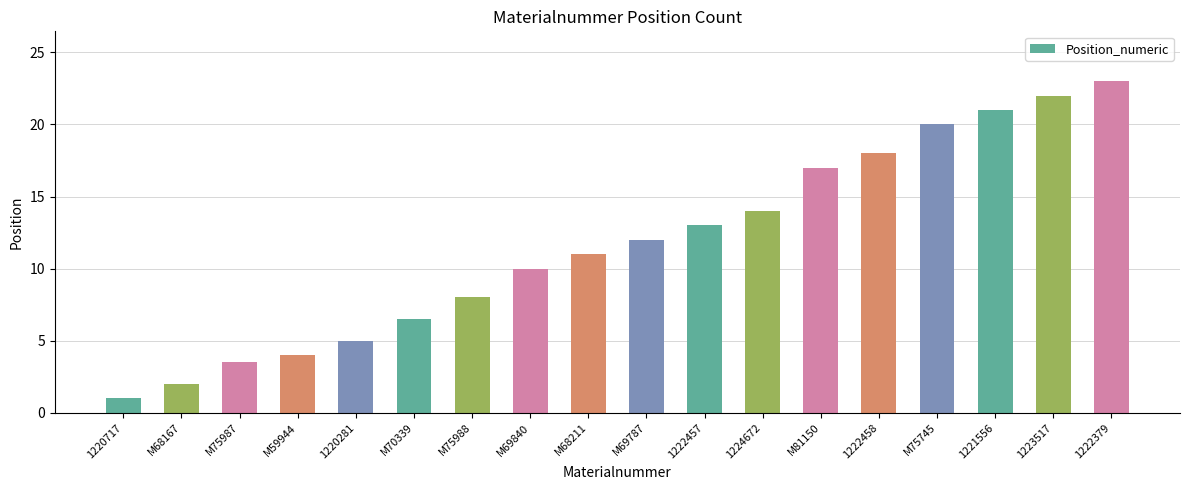

The chart shows a value of 20.9 at 1224672. True or false?

False